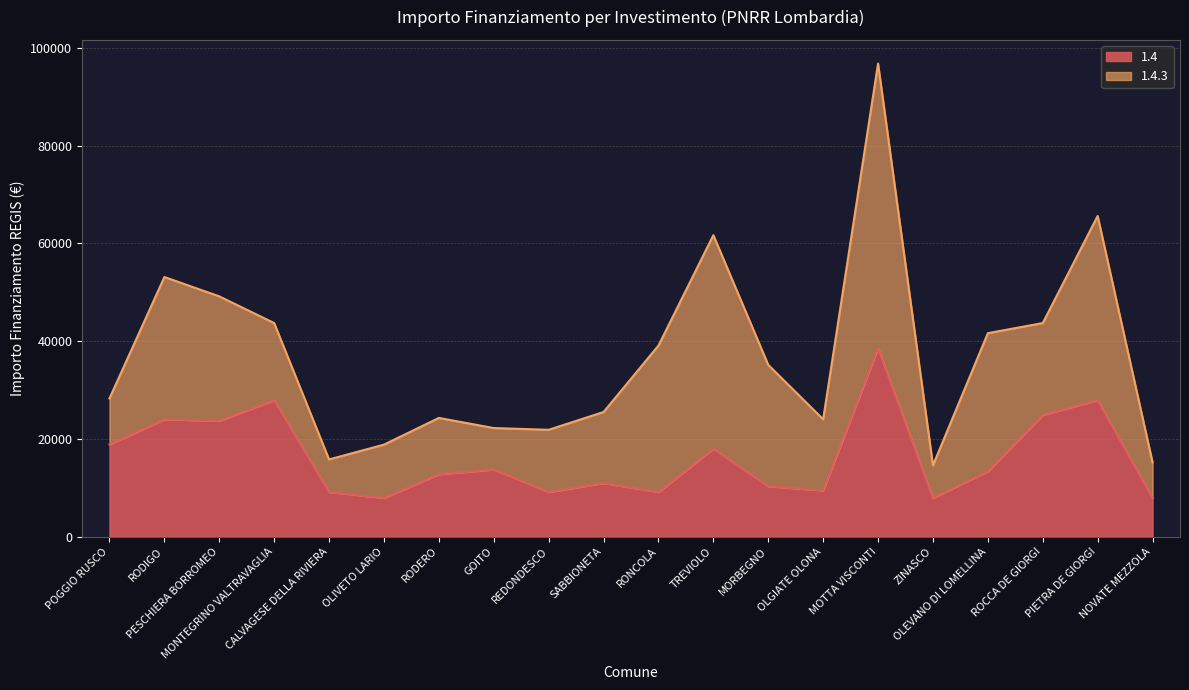

What is the change in value from OLIVETO LARIO to MOTTA VISCONTI?

+30674